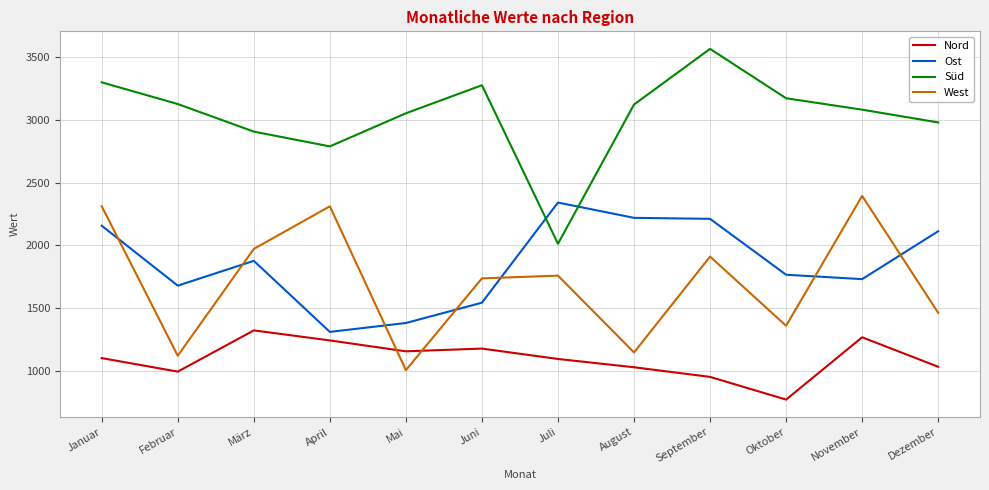

Is this an area chart (filled region under the line)?

No